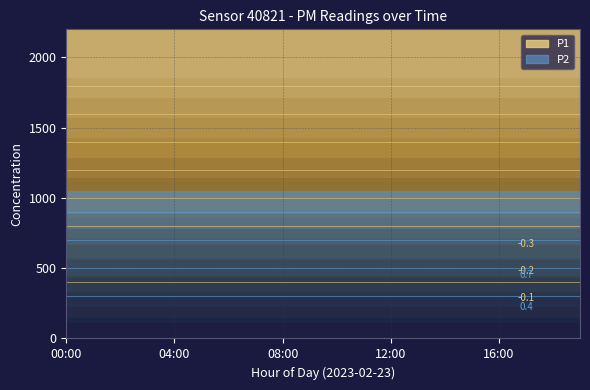

The value of P1 at 01:00 is 1999.9. True or false?

True